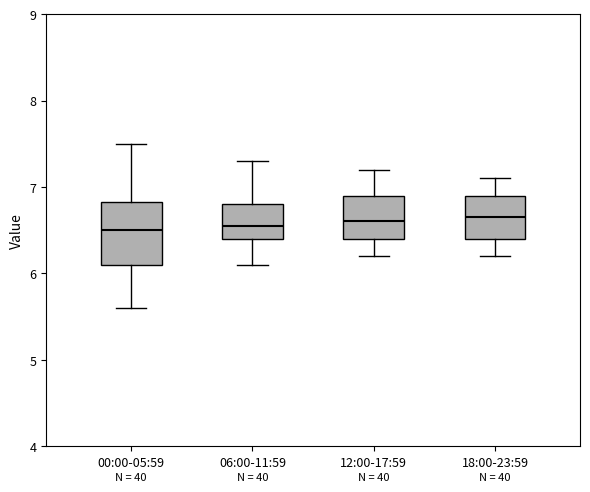

Reading left to right, transcribe this box plot: for each box, give where its median line is, the range the box spans, and where its two whiskers end, as read against the y-axis. The values are not printed on the chart, so give them approximately, as read against the axis.

00:00-05:59: median 6.5, box 6.1 to 6.8, whiskers 5.6 to 7.5
06:00-11:59: median 6.6, box 6.4 to 6.8, whiskers 6.1 to 7.3
12:00-17:59: median 6.6, box 6.4 to 6.9, whiskers 6.2 to 7.2
18:00-23:59: median 6.7, box 6.4 to 6.9, whiskers 6.2 to 7.1